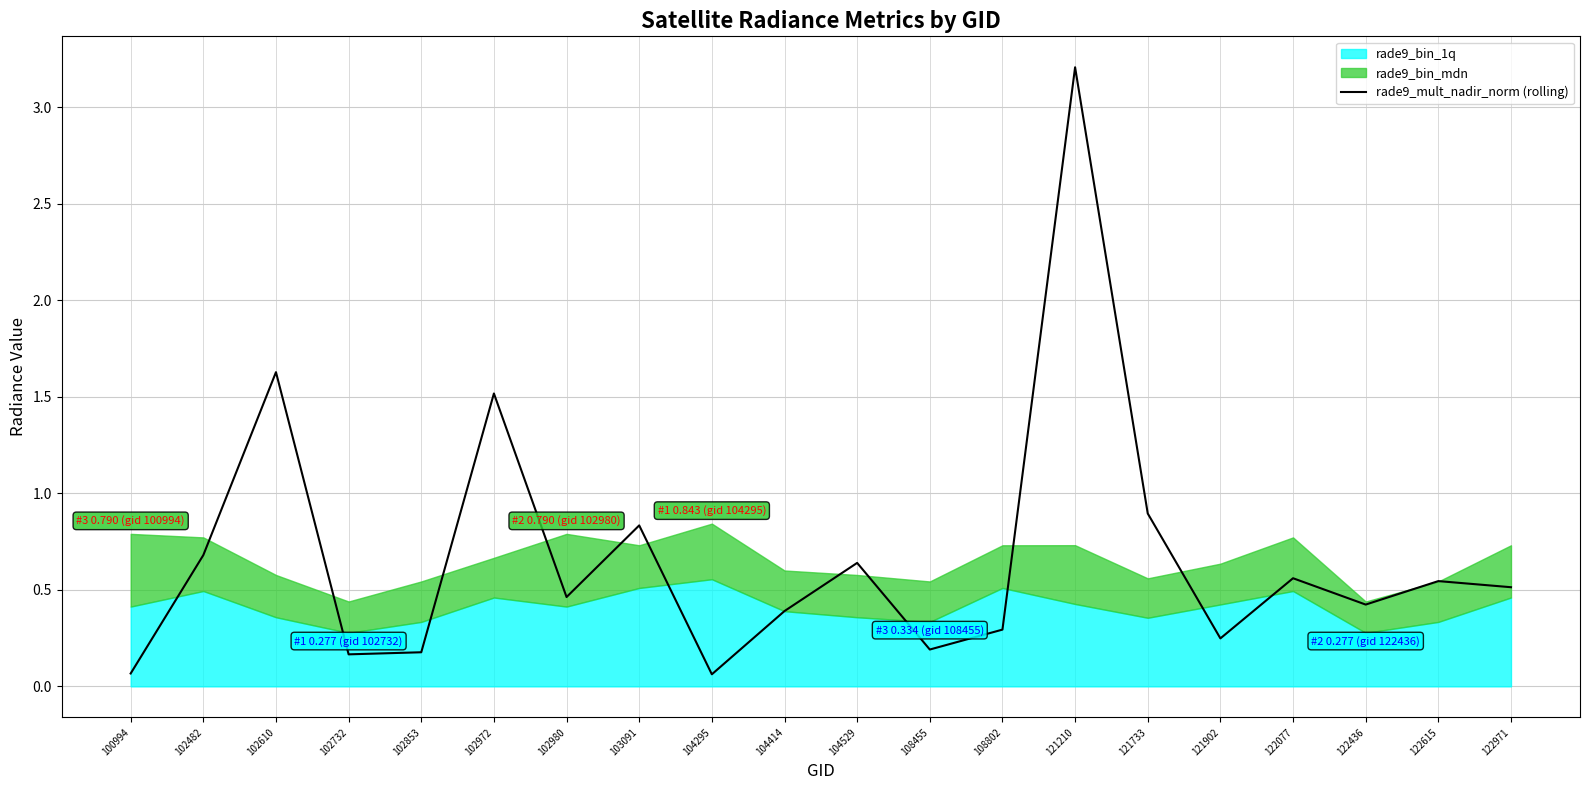

What is the value of the 16th point from the left?

0.2